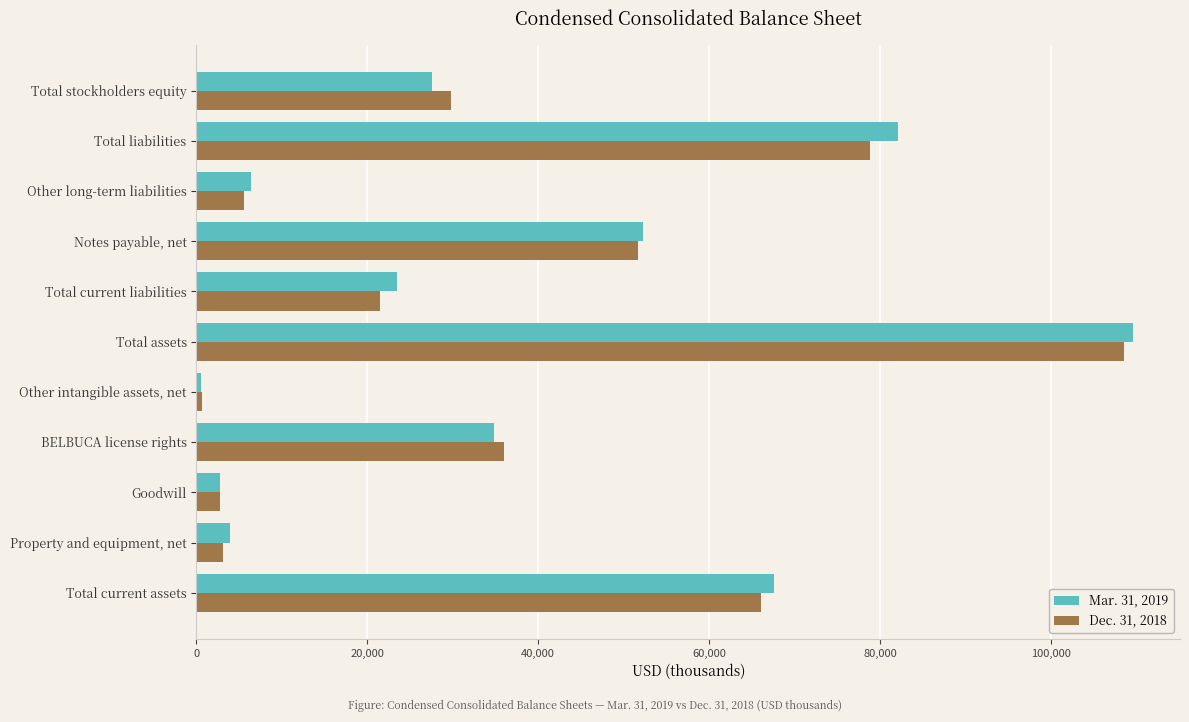

Rank the categories by Mar. 31, 2019 value from lowest to highest.

Other intangible assets, net, Goodwill, Property and equipment, net, Other long-term liabilities, Total current liabilities, Total stockholders equity, BELBUCA license rights, Notes payable, net, Total current assets, Total liabilities, Total assets